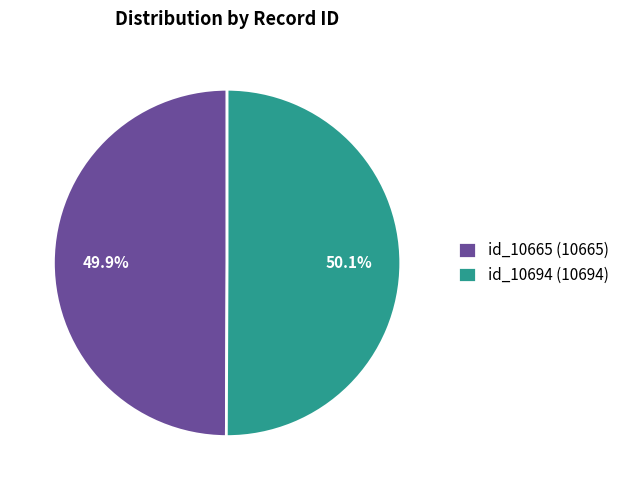

What is the ratio of the value at id_10665 to the value at id_10694?

1.0